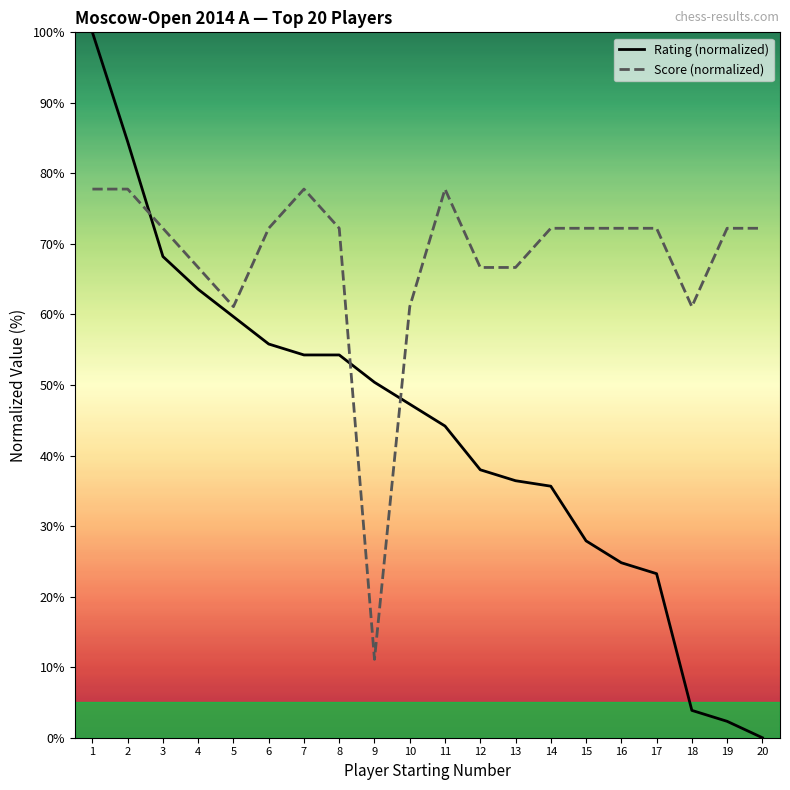

The Rating (normalized) series shows 44.2 at 11. True or false?

True